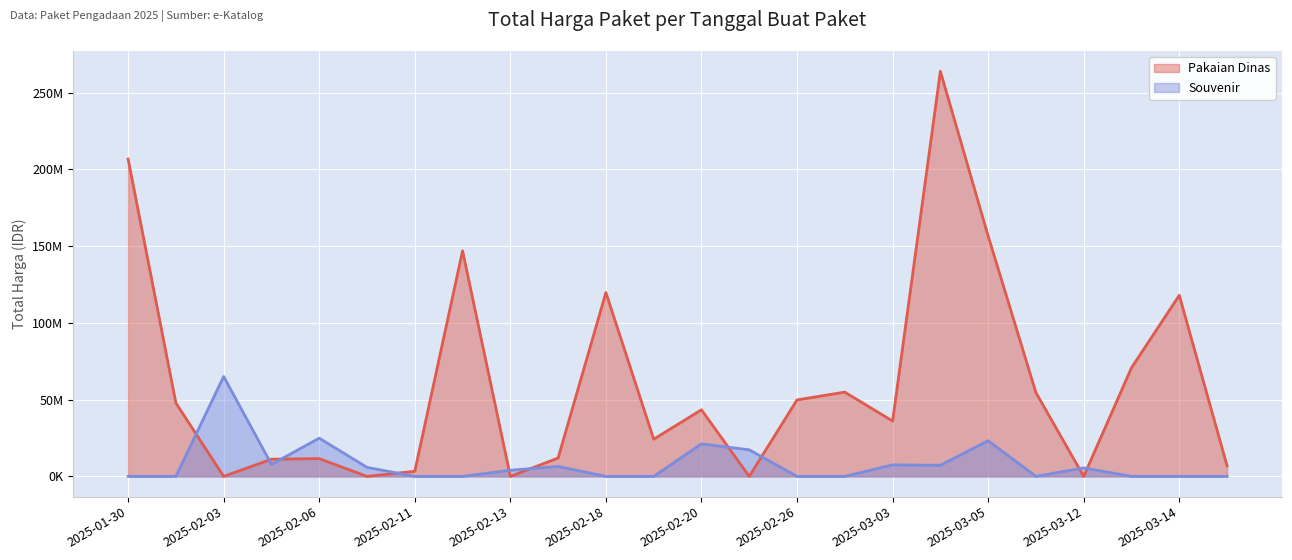

The Pakaian Dinas series shows 3330000 at 2025-02-11. True or false?

True